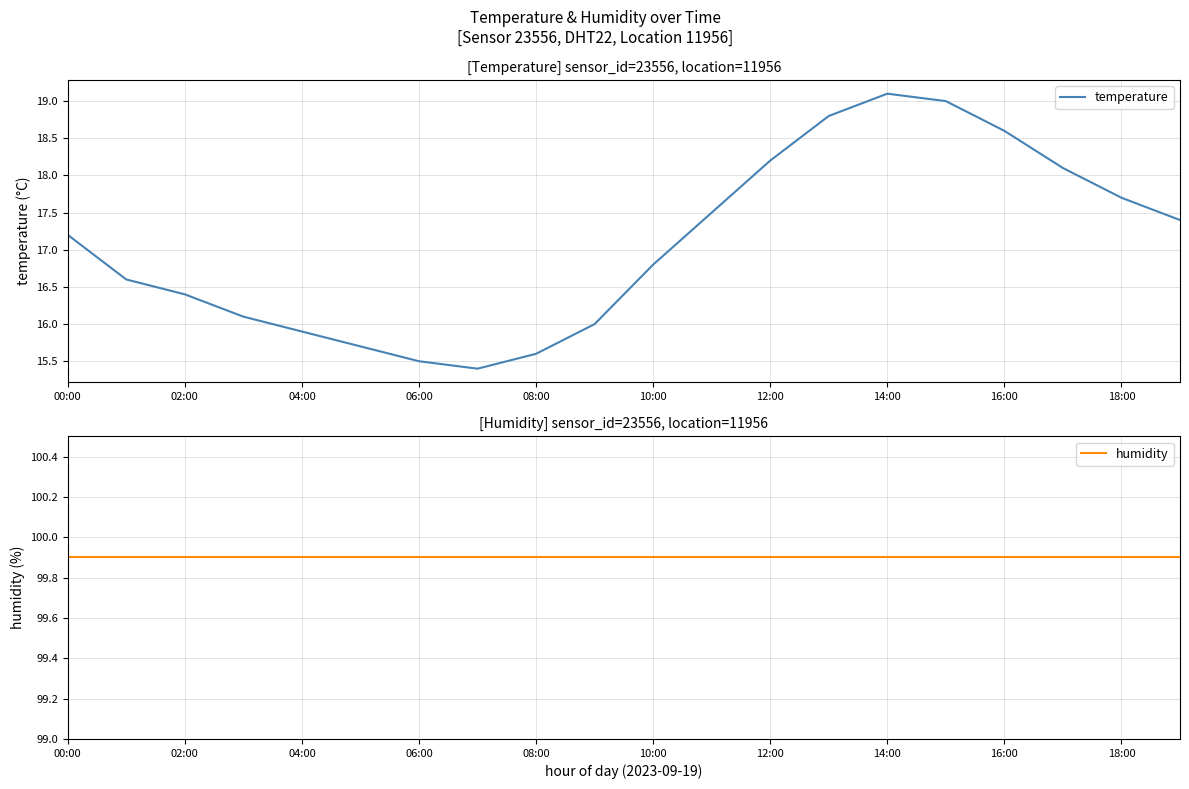

Is this an area chart (filled region under the line)?

No